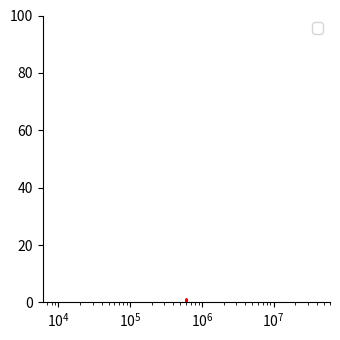

What is the difference between the values at 608337 and 608336?

1